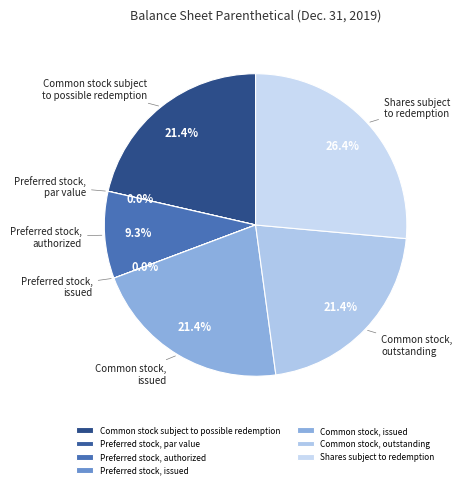

To the nearest percent, what is the difference between the Common stock subject
to possible redemption and Preferred stock,
issued slice percentages?

21%